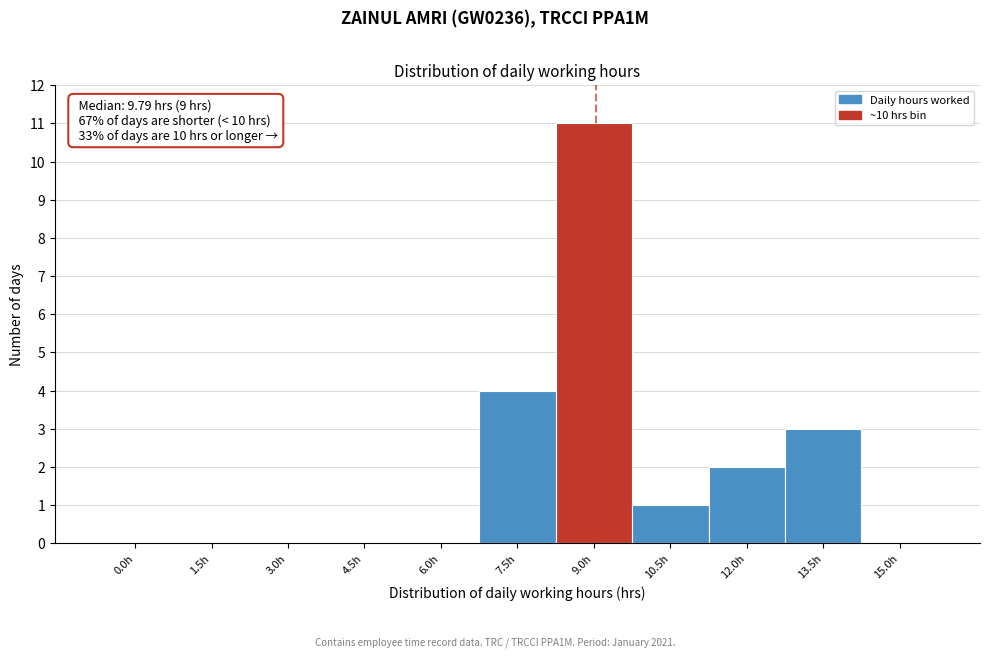

Reading left to right, extract all data points from this chart.

0.0h=0	1.5h=0	3.0h=0	4.5h=0	6.0h=0	7.5h=4	9.0h=11	10.5h=1	12.0h=2	13.5h=3	15.0h=0